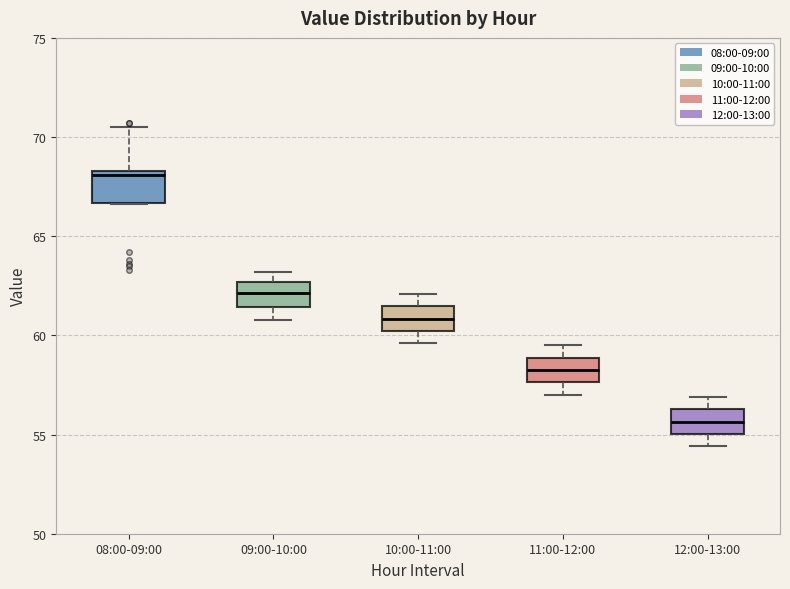

Reading left to right, transcribe this box plot: for each box, give where its median line is, the range the box spans, and where its two whiskers end, as read against the y-axis. The values are not printed on the chart, so give them approximately, as read against the axis.

08:00-09:00: median 68.0, box 66.5 to 68.5, whiskers 66.5 to 70.5
09:00-10:00: median 62.0, box 61.5 to 62.5, whiskers 61.0 to 63.0
10:00-11:00: median 61.0, box 60.0 to 61.5, whiskers 59.5 to 62.0
11:00-12:00: median 58.5, box 57.5 to 59.0, whiskers 57.0 to 59.5
12:00-13:00: median 55.5, box 55.0 to 56.5, whiskers 54.5 to 57.0